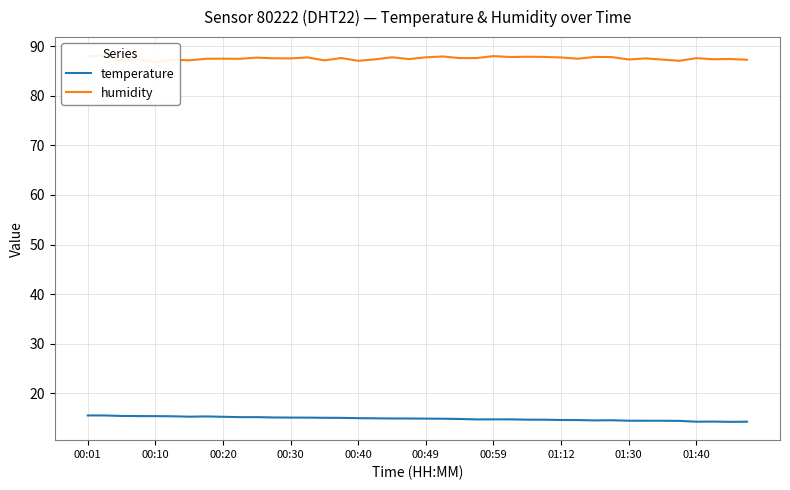

At how many categories does at least one series exceed 30?

40